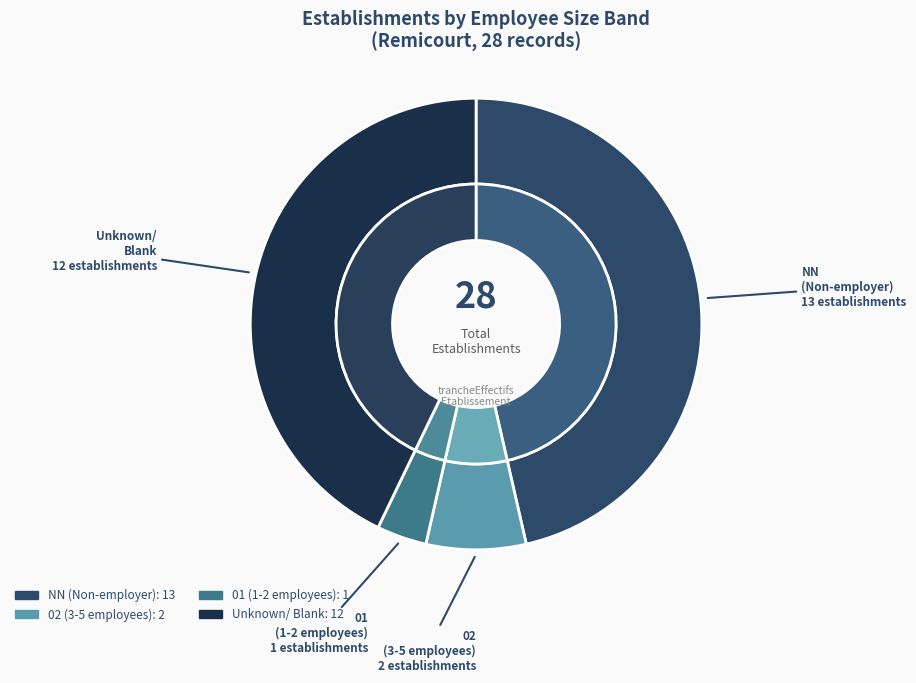

What is the change in value from NN to ?

-1